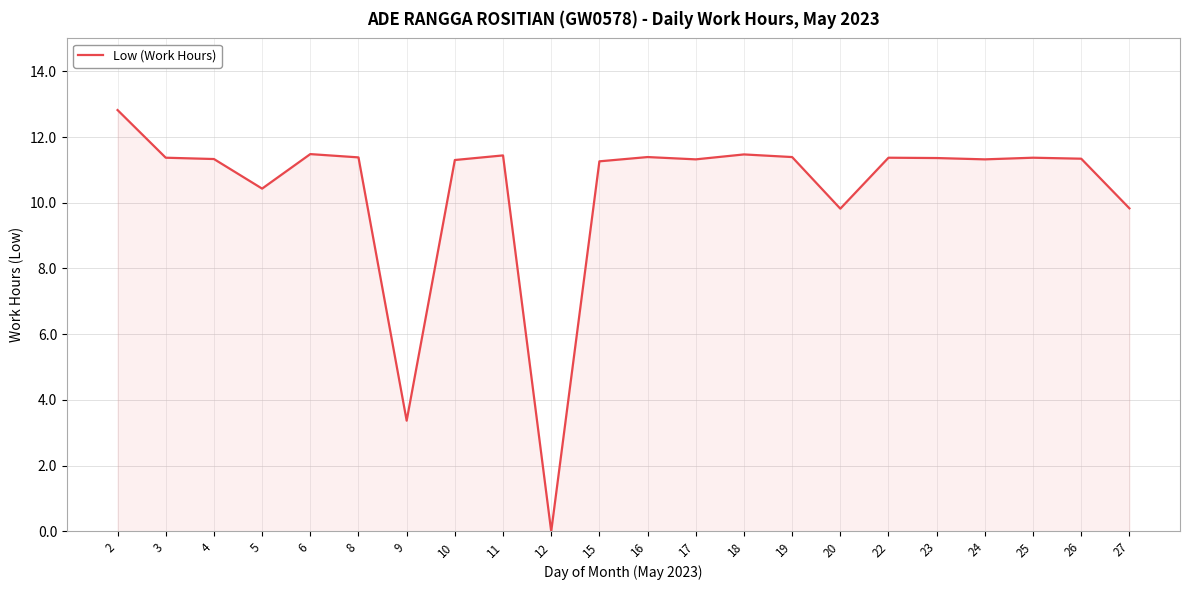

What is the sum of the values at 17 and 24?

22.6